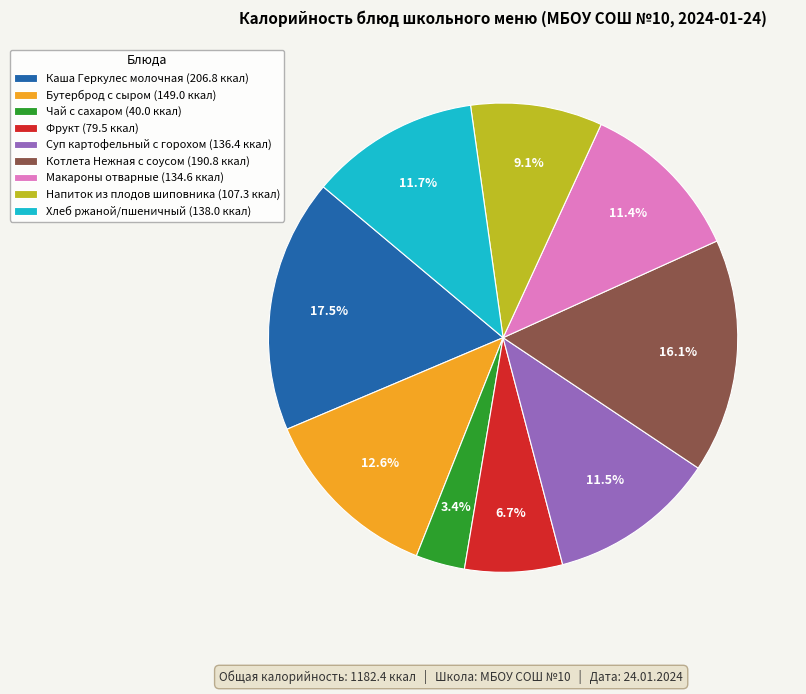

To the nearest percent, what portion does Бутерброд с сыром represent?

13%